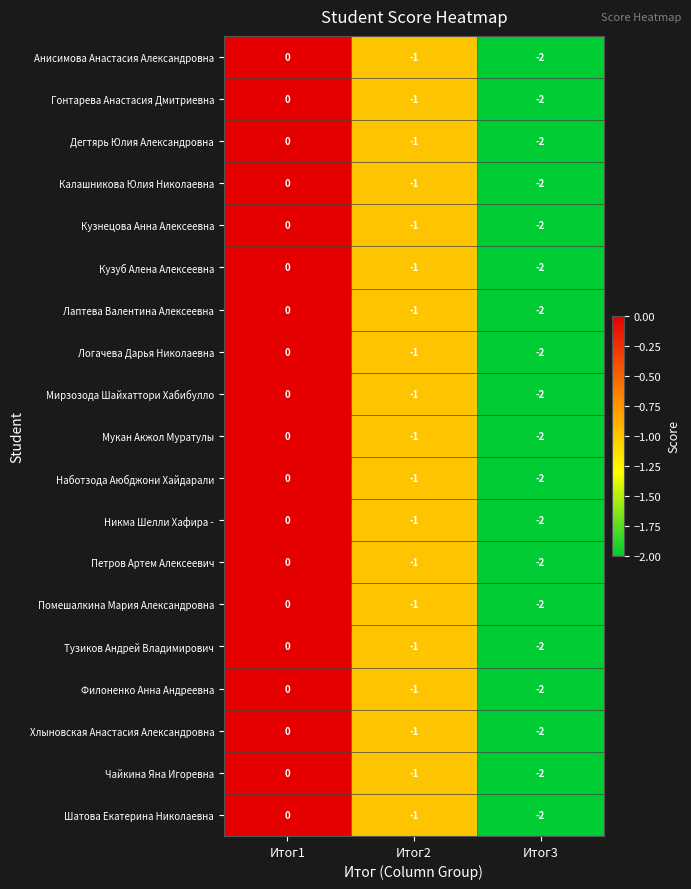

How many Чайкина Яна Игоревна values are between -2 and 0?

3